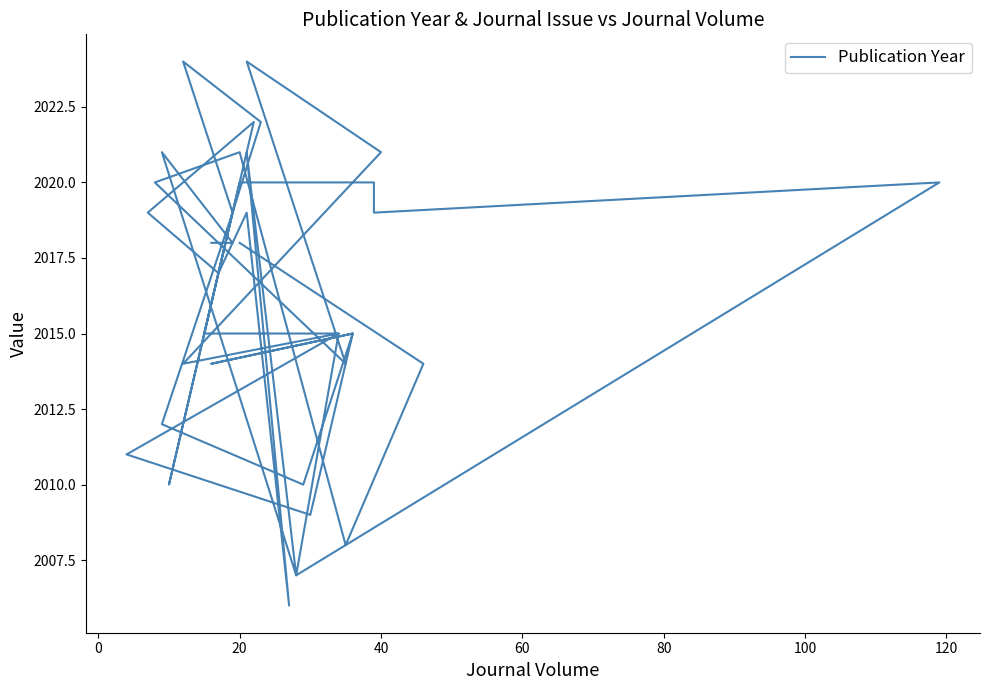

Reading right to left, transcribe all the data shown in this chart.

2018	2018	2021	2007	2021	2006	2019	2017	2019	2022	2010	2020	2020	2019	2020	2007	2015	2011	2009	2015	2014	2015	2010	2012	2019	2022	2024	2019	2015	2015	2015	2014	2021	2024	2014	2020	2021	2008	2014	2018